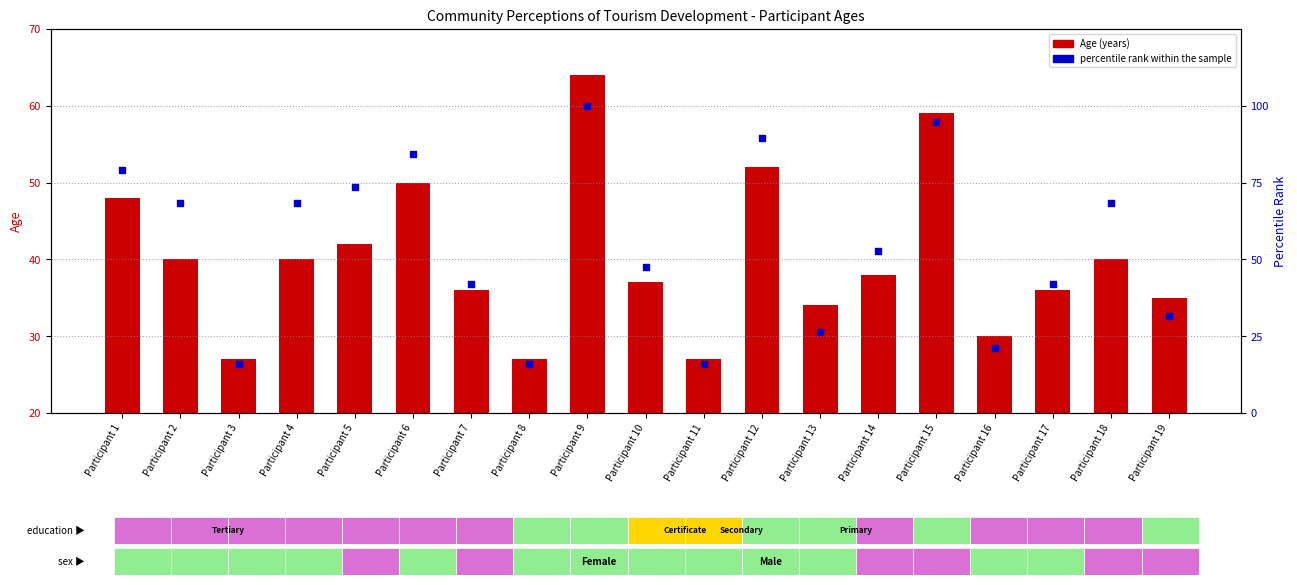

What are all the series names shown in the legend?

Age (years), percentile rank within the sample